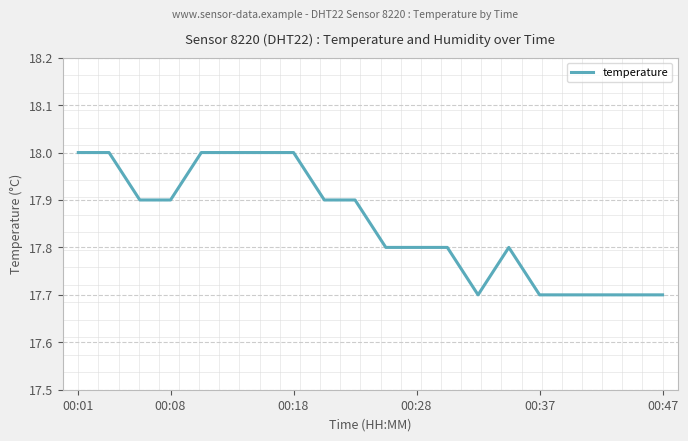

What is the minimum value shown in the chart?

17.7